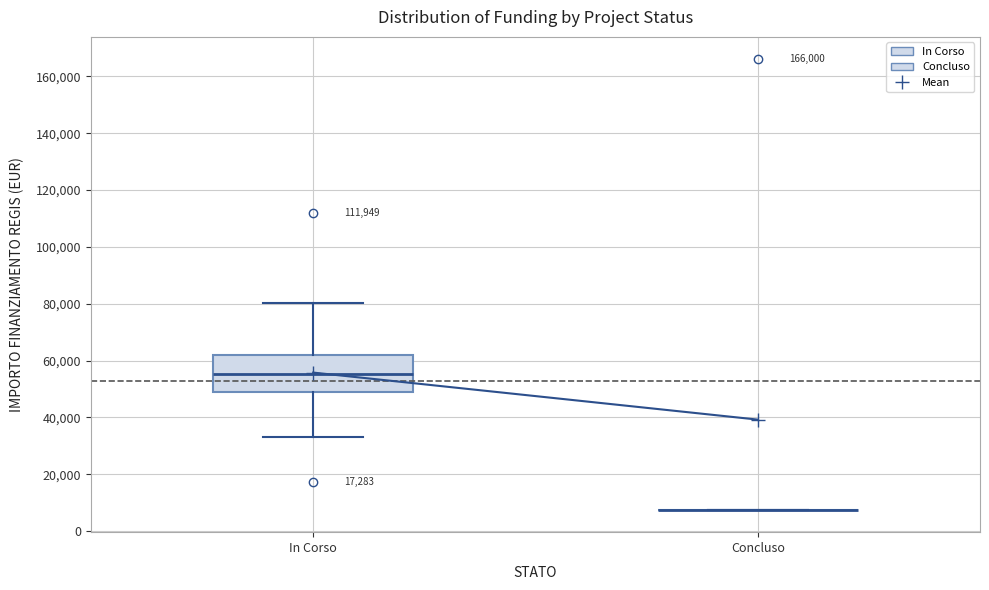

Comparing the boxes themselves (not the whiskers), which one is the tallest?

In Corso